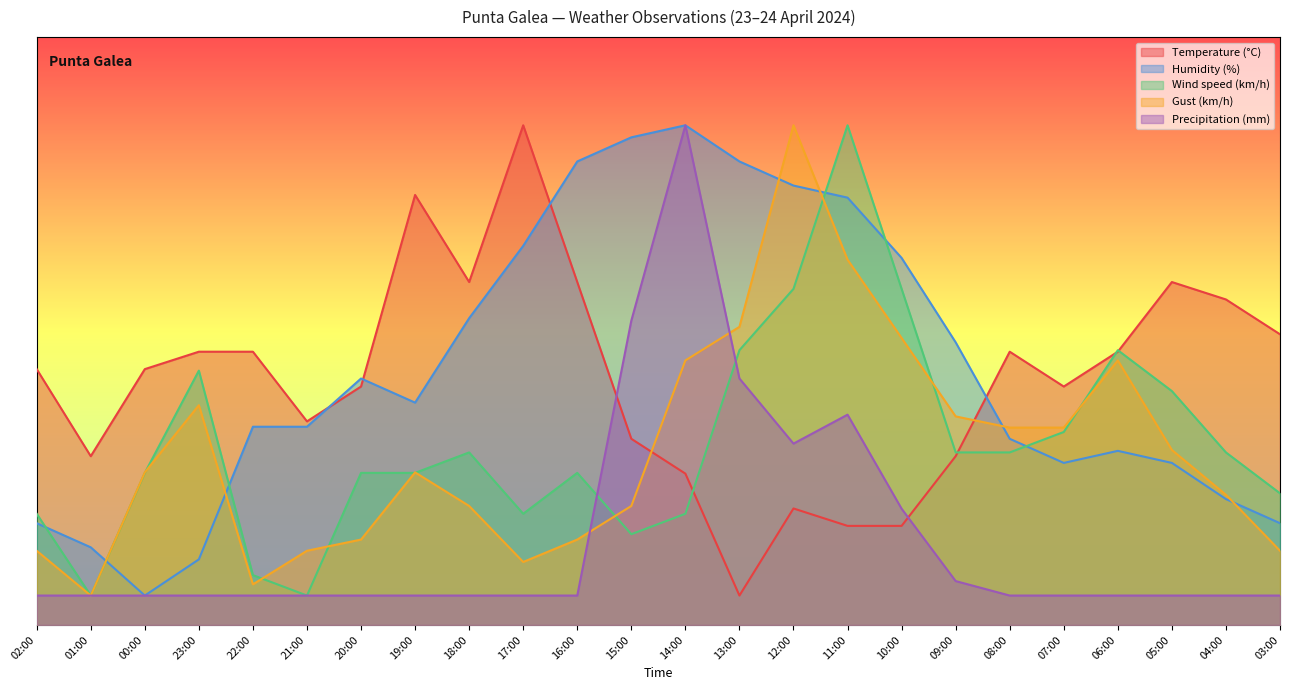

What is the label of the 1st point from the left?

02:00